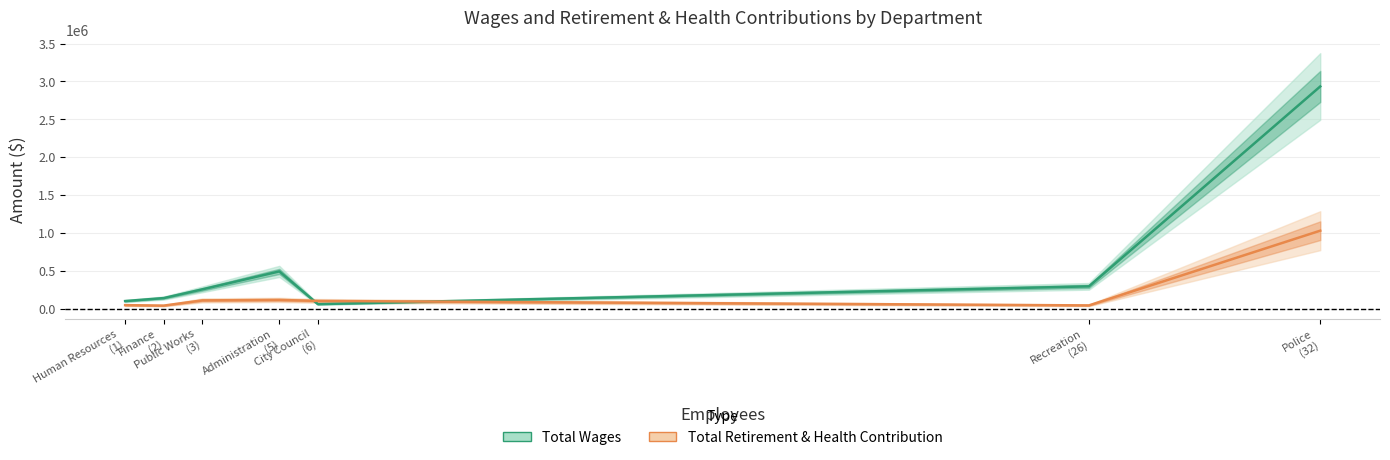

Where does the Total Retirement & Health Contribution series first go above 100918?

Public Works
(3)